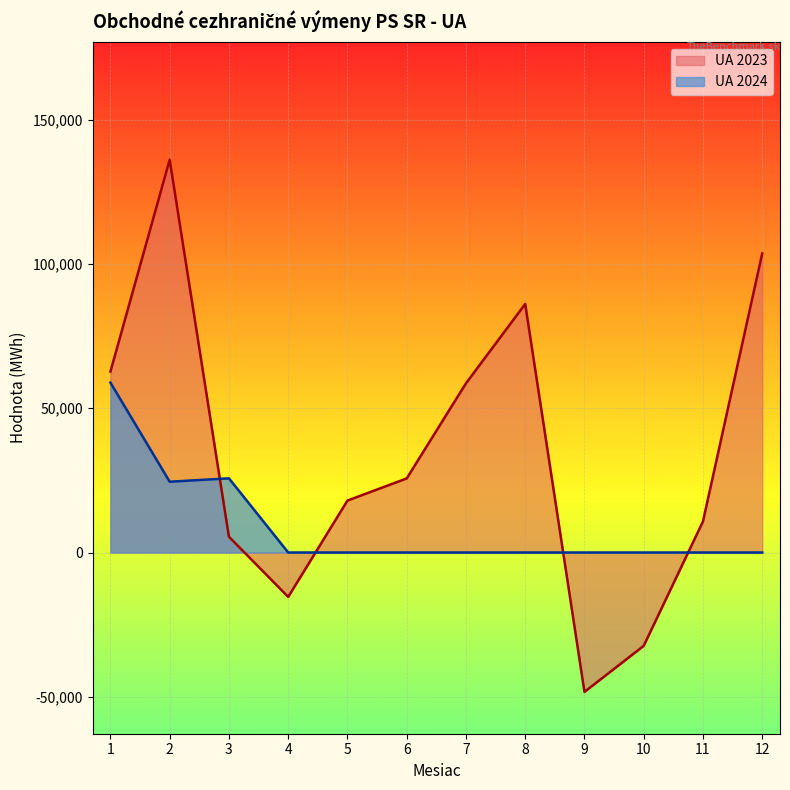

Reading left to right, extract all data points from this chart.

UA 2024: 1=58891	2=24538	3=25710	4=0	5=0	6=0	7=0	8=0	9=0	10=0	11=0	12=0
UA 2023: 1=62718	2=136160	3=5461	4=-15395	5=17997	6=25674	7=58636	8=86151	9=-48320	10=-32345	11=10773	12=103662